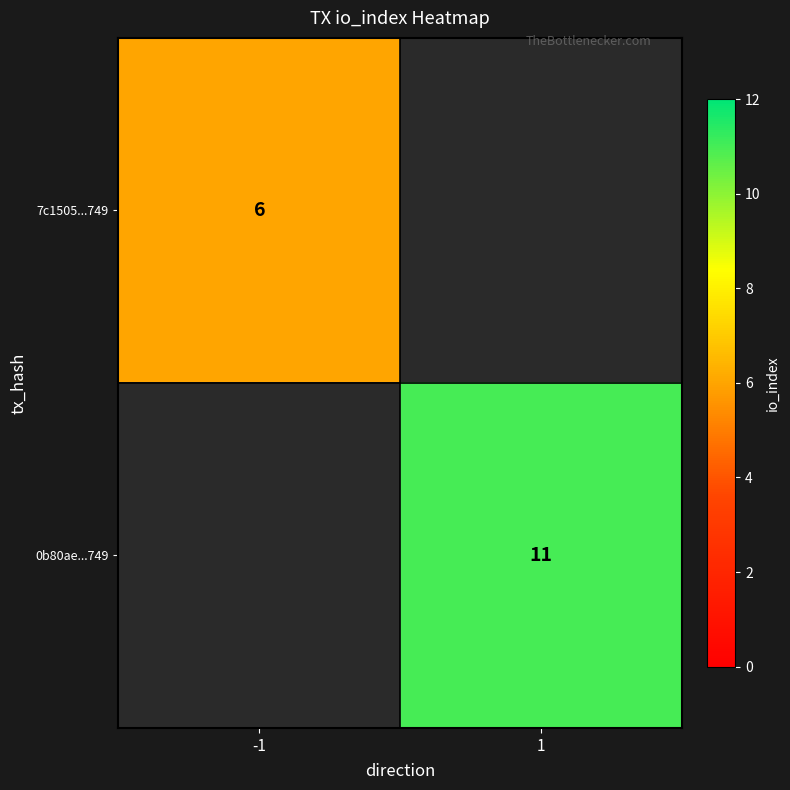

The 0b80ae...749 series shows 11 at 1. True or false?

True